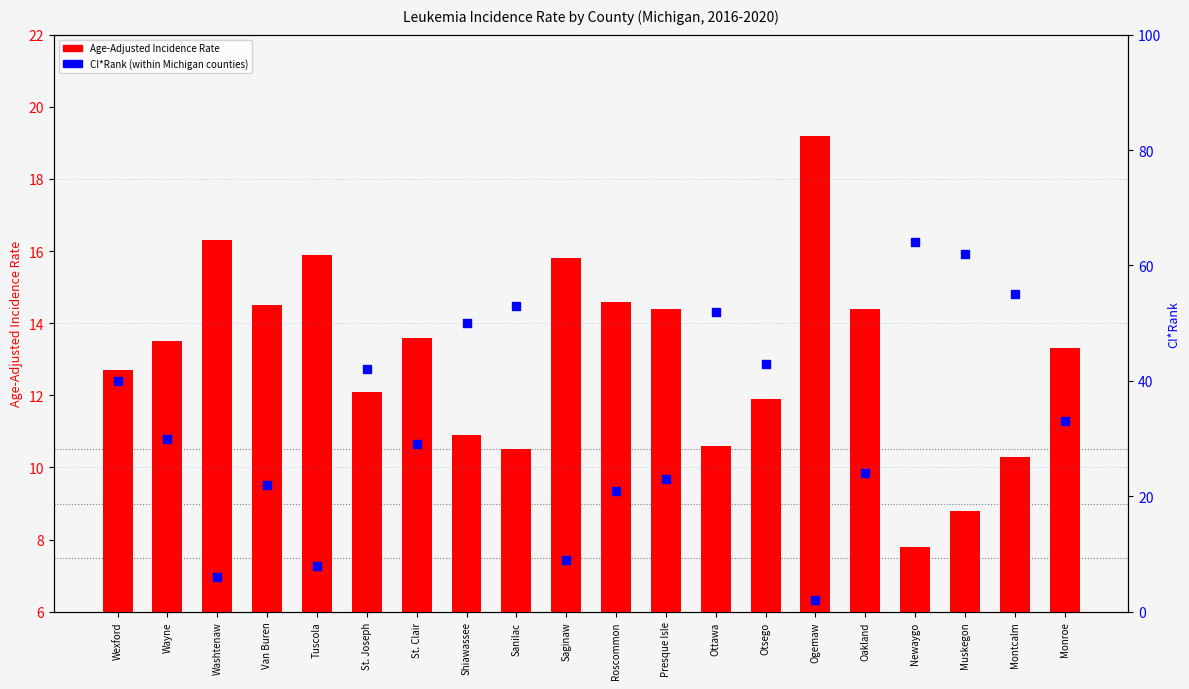

Which series reaches the minimum Y coordinate?

CI*Rank